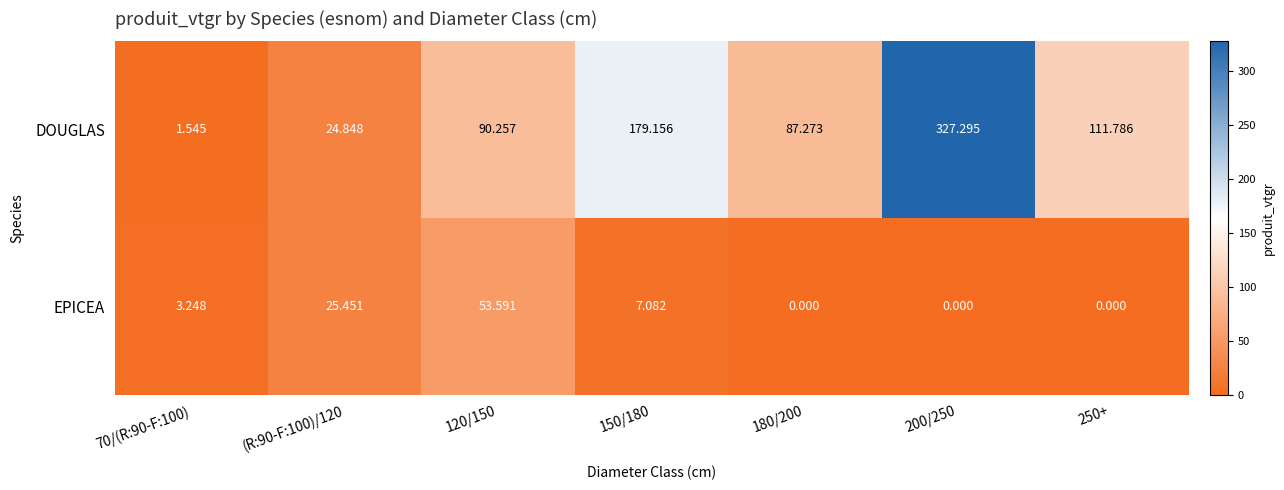

Which series has the largest range (max minus min)?

DOUGLAS